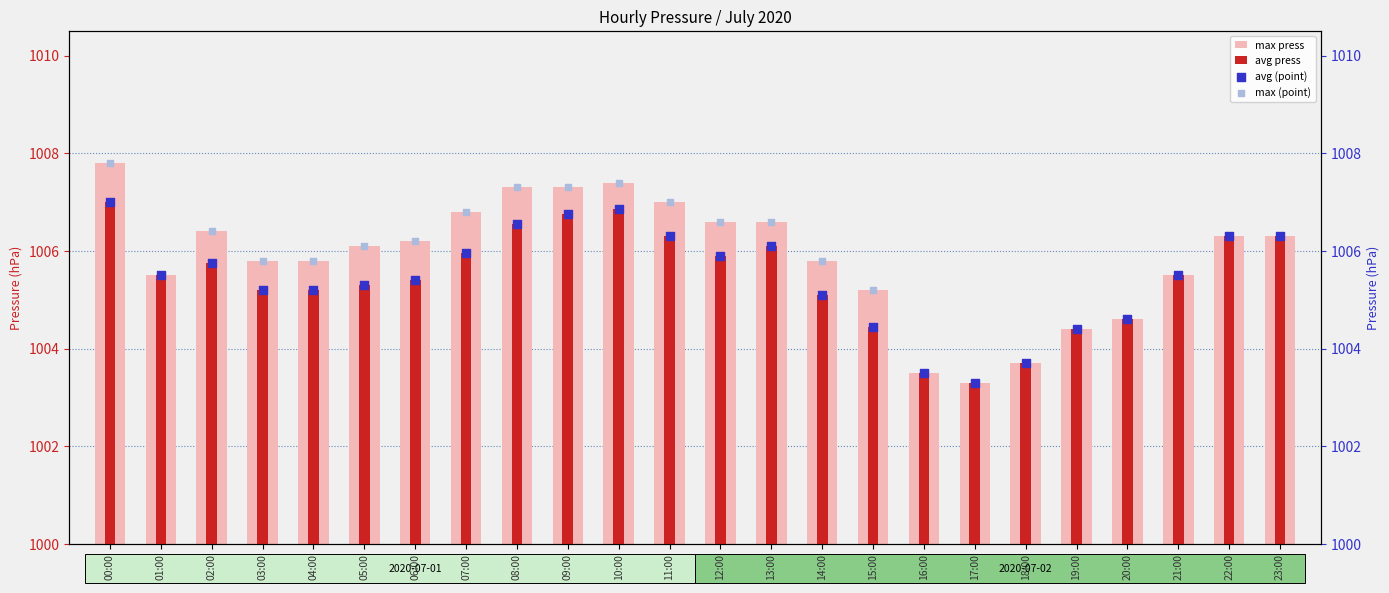

Which series reaches the maximum Y coordinate?

max (point)